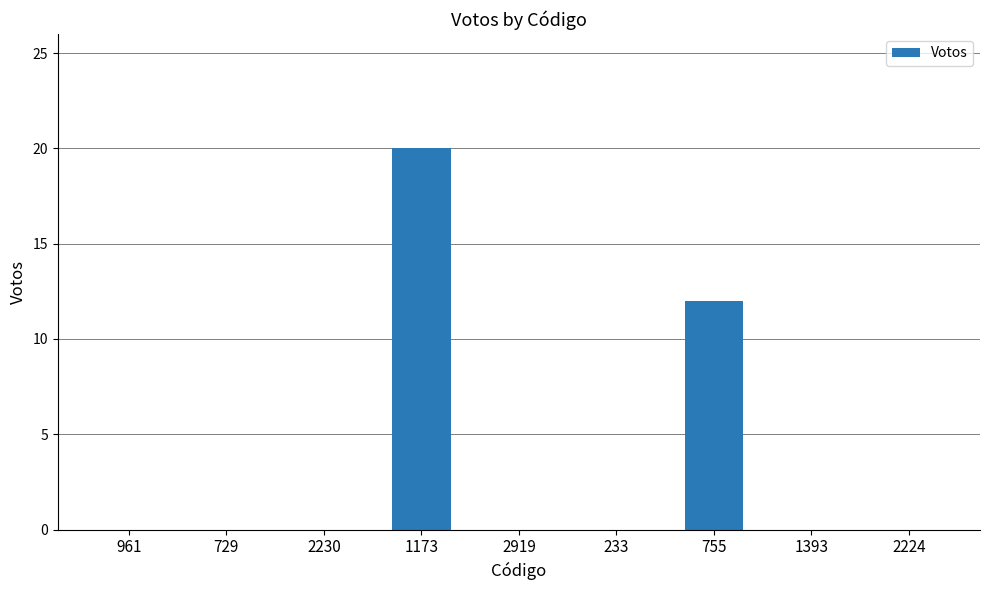

Which category has the highest value across all series?

1173